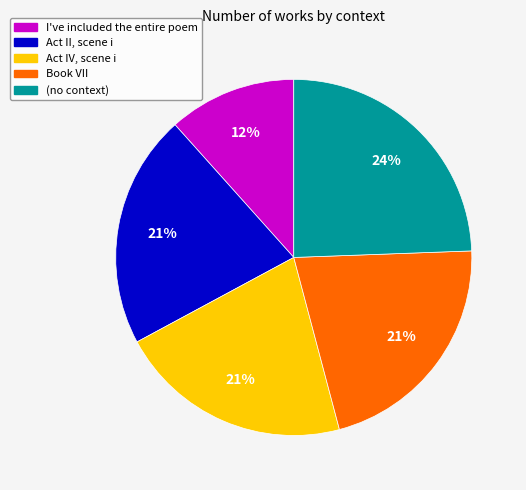

Which slice is the largest?

(no context)